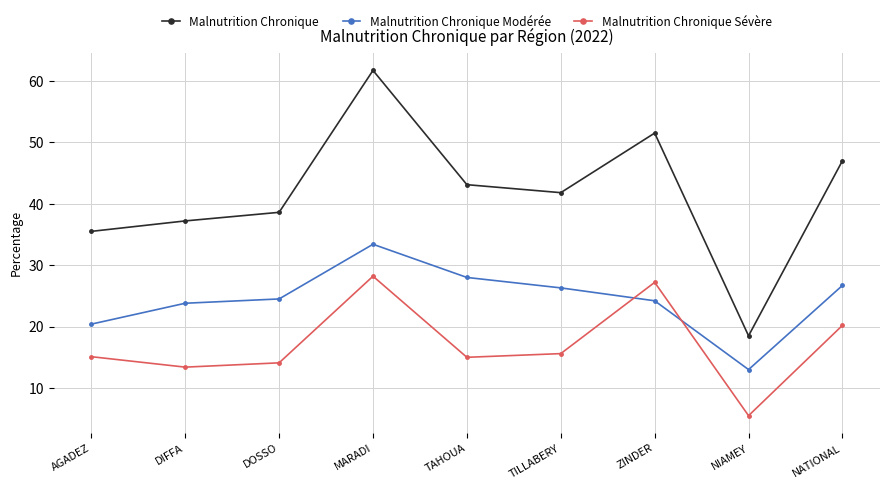

Read the Malnutrition Chronique value at TAHOUA.

43.1